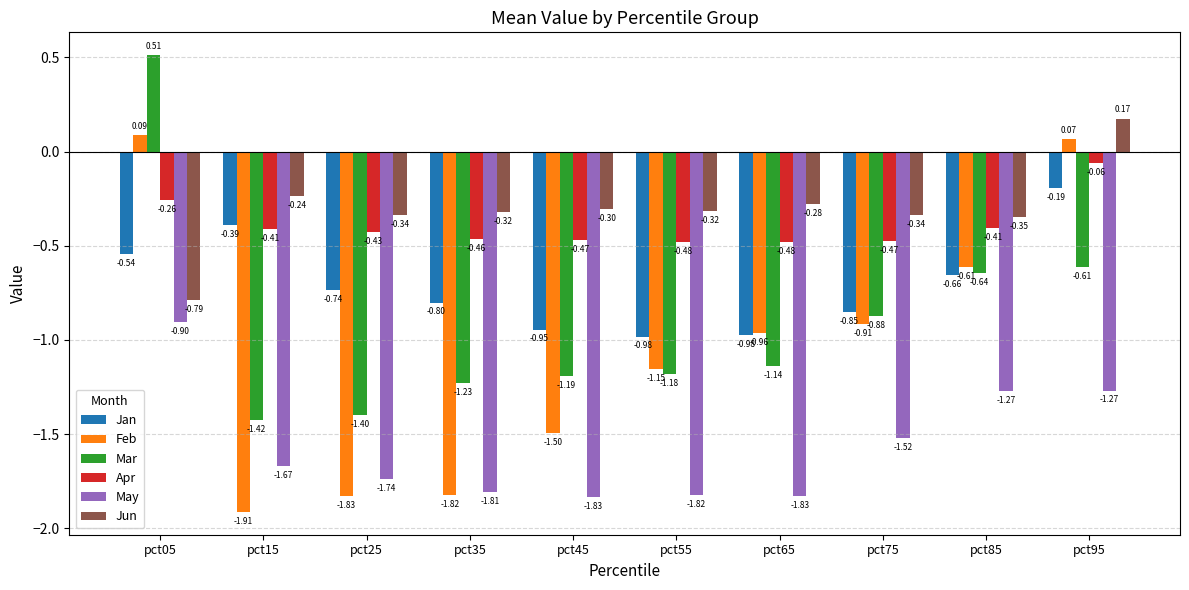

List the series in order of their peak value, lowest first.

May, Jan, Apr, Feb, Jun, Mar